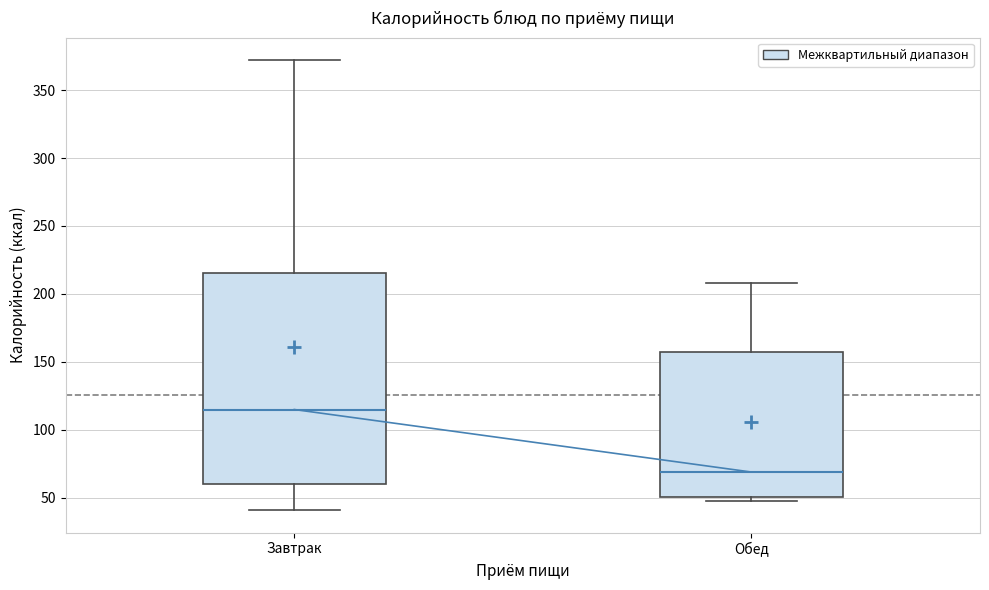

Reading left to right, transcribe this box plot: for each box, give where its median line is, the range the box spans, and where its two whiskers end, as read against the y-axis. The values are not printed on the chart, so give them approximately, as read against the axis.

Завтрак: median 115, box 60 to 215, whiskers 40 to 370
Обед: median 70, box 50 to 160, whiskers 50 (just below the box's lower edge) to 210